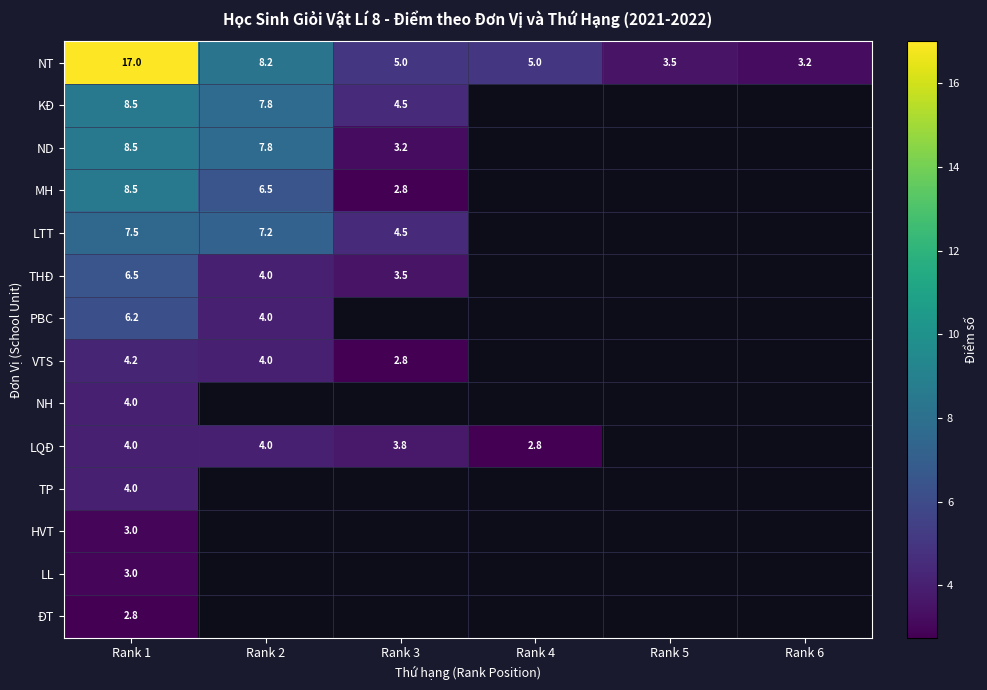

True or false: TP has a value of 6.4 at Rank 1.

False